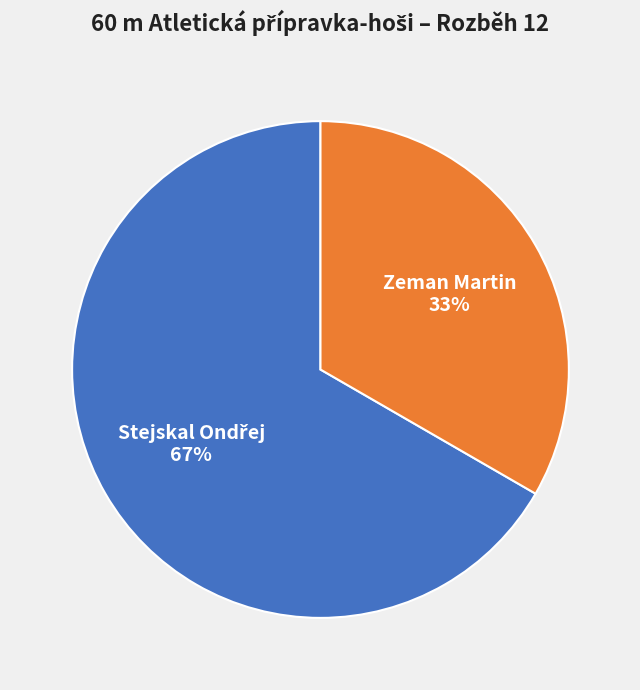

The Zeman Martin slice represents 33% of the pie. True or false?

True